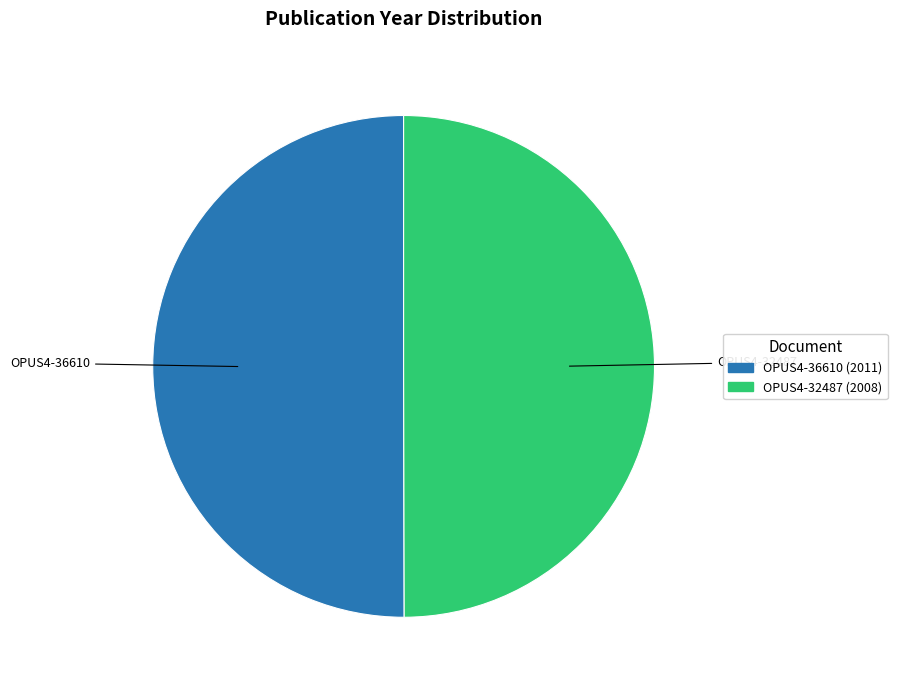

How many segments does this pie chart have?

2